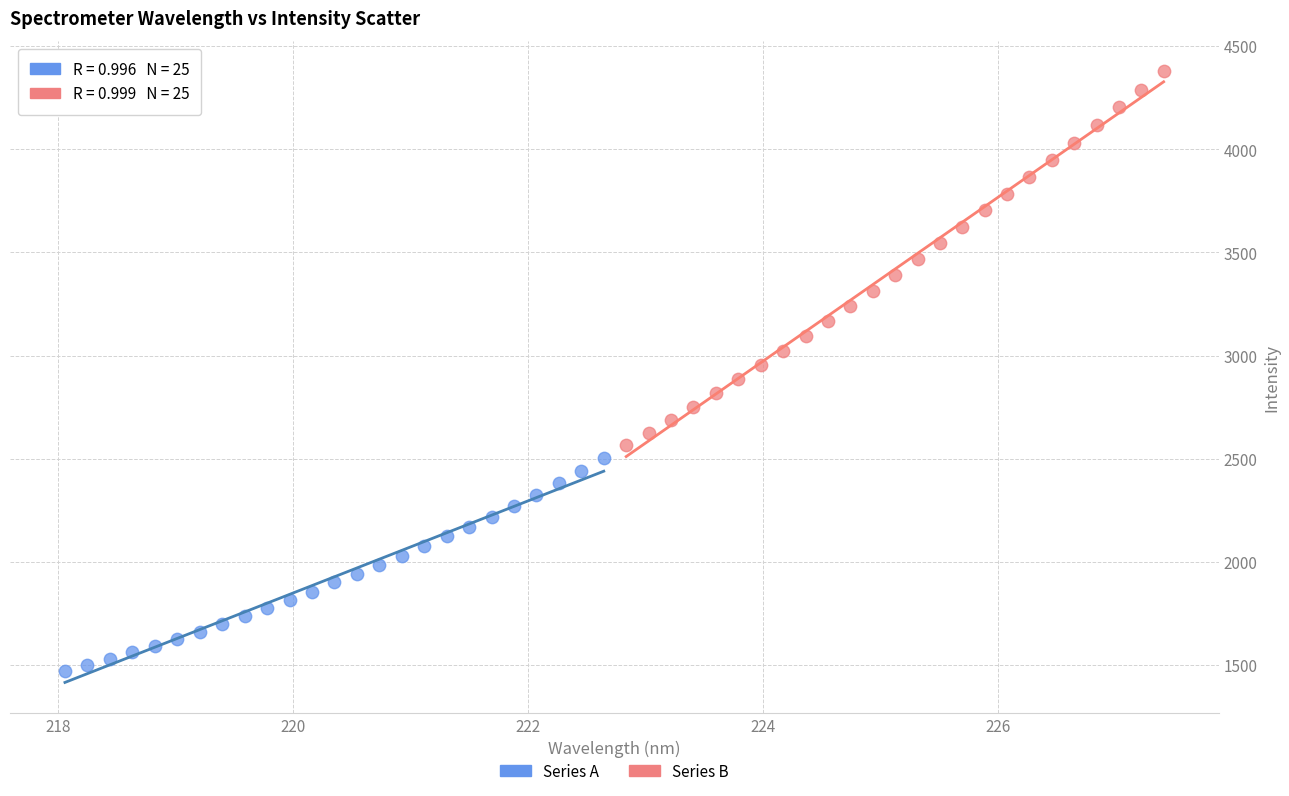

Which series contains the lowest Y value?

Series A